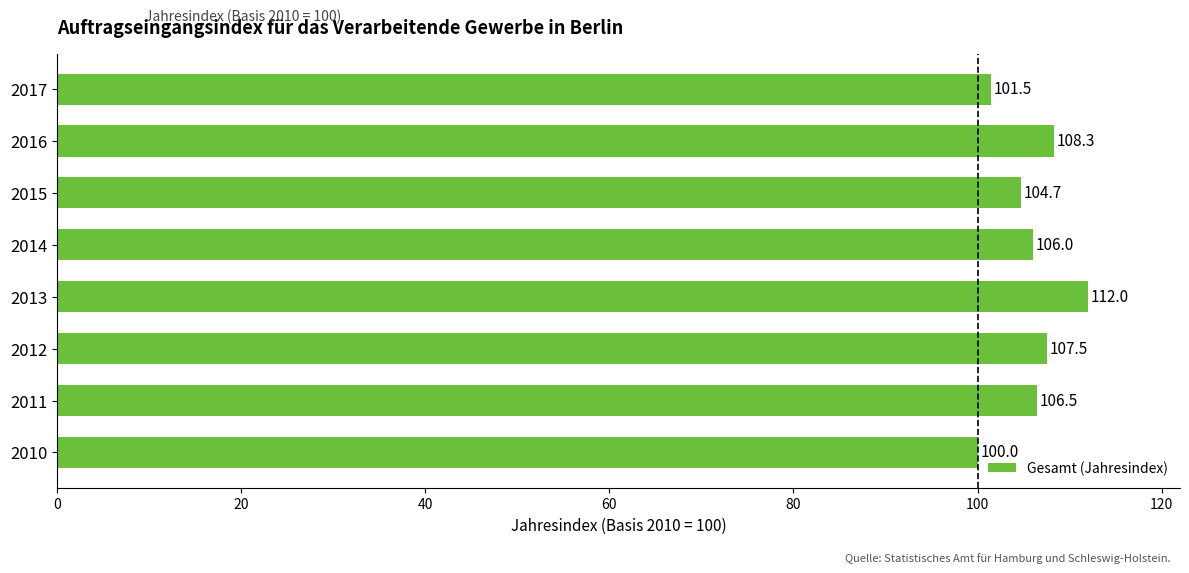

List the labels in order of value, largest first.

2013, 2016, 2012, 2011, 2014, 2015, 2017, 2010